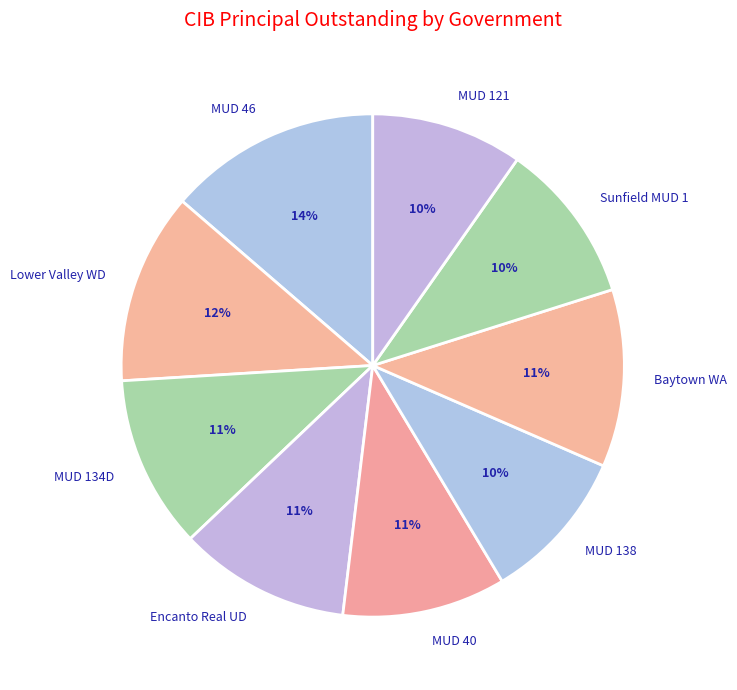

Does Sunfield MUD 1 represent more than half of the total?

No